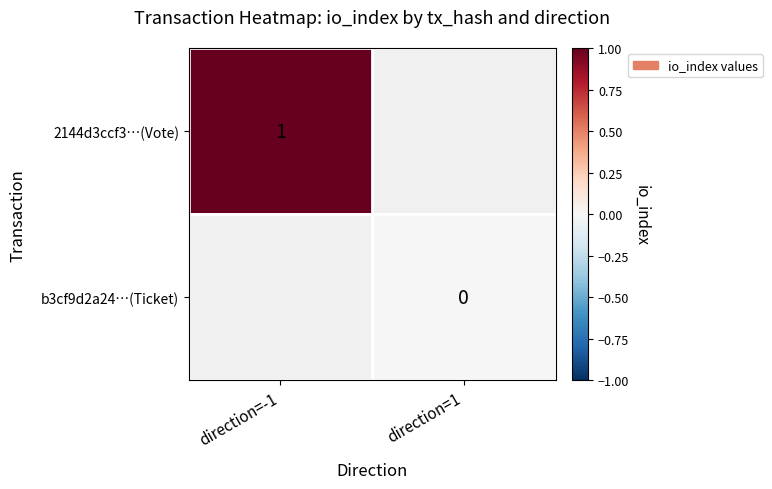

Which label corresponds to the smallest value in the chart?

direction=1